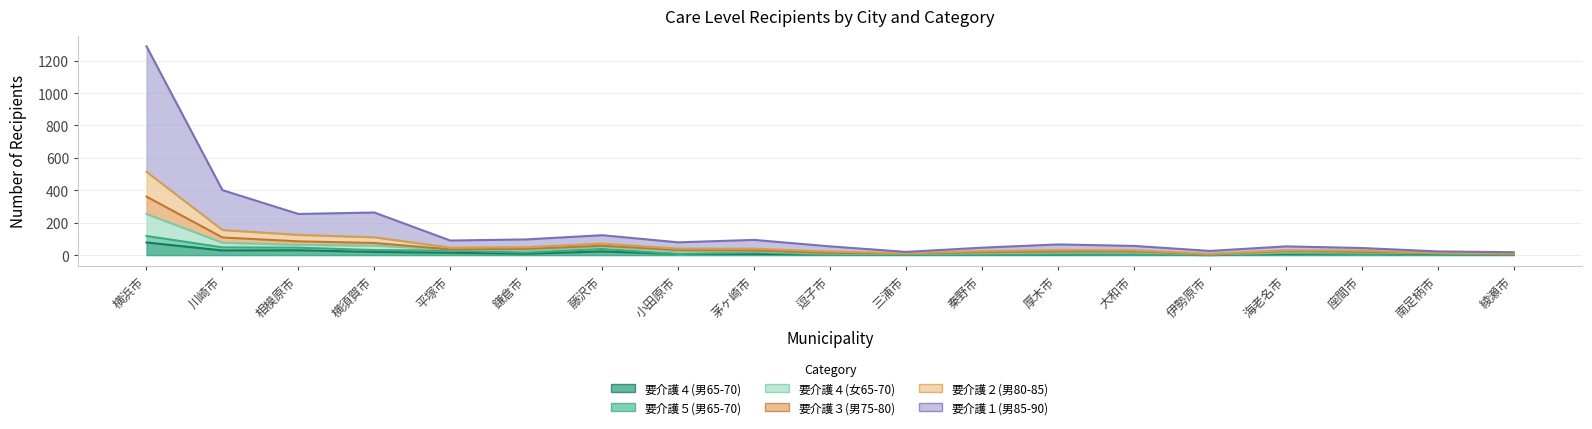

True or false: 要介護５(男65-70) and 要介護２(男80-85) intersect in this chart.

False